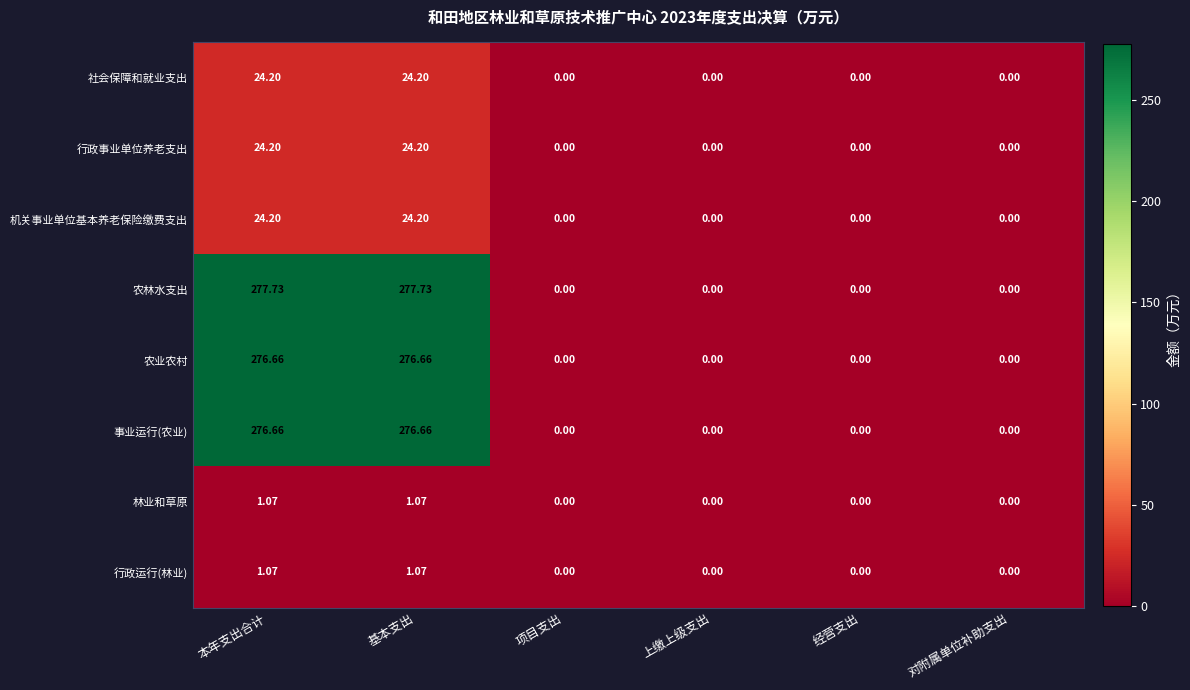

Which series has the largest total across all categories?

农林水支出